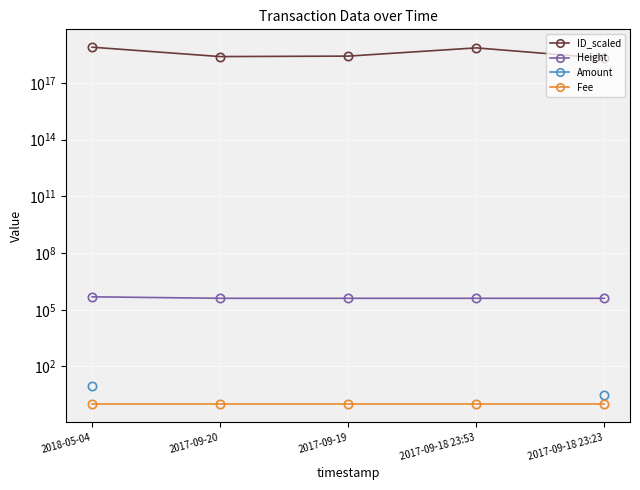

What is the label of the 1st point from the right?

2017-09-18 23:23